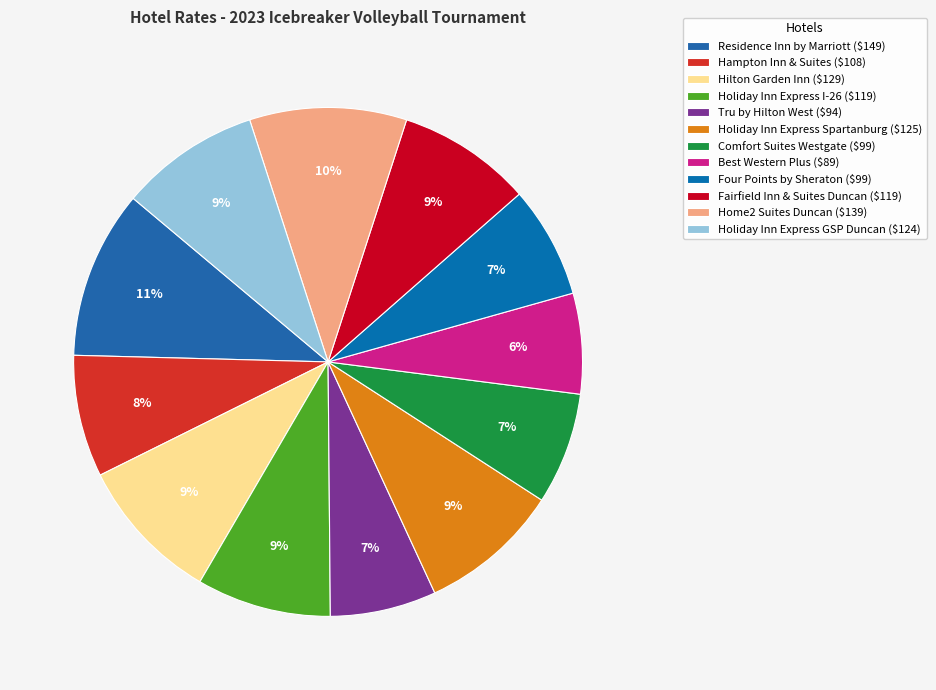

How many segments does this pie chart have?

12